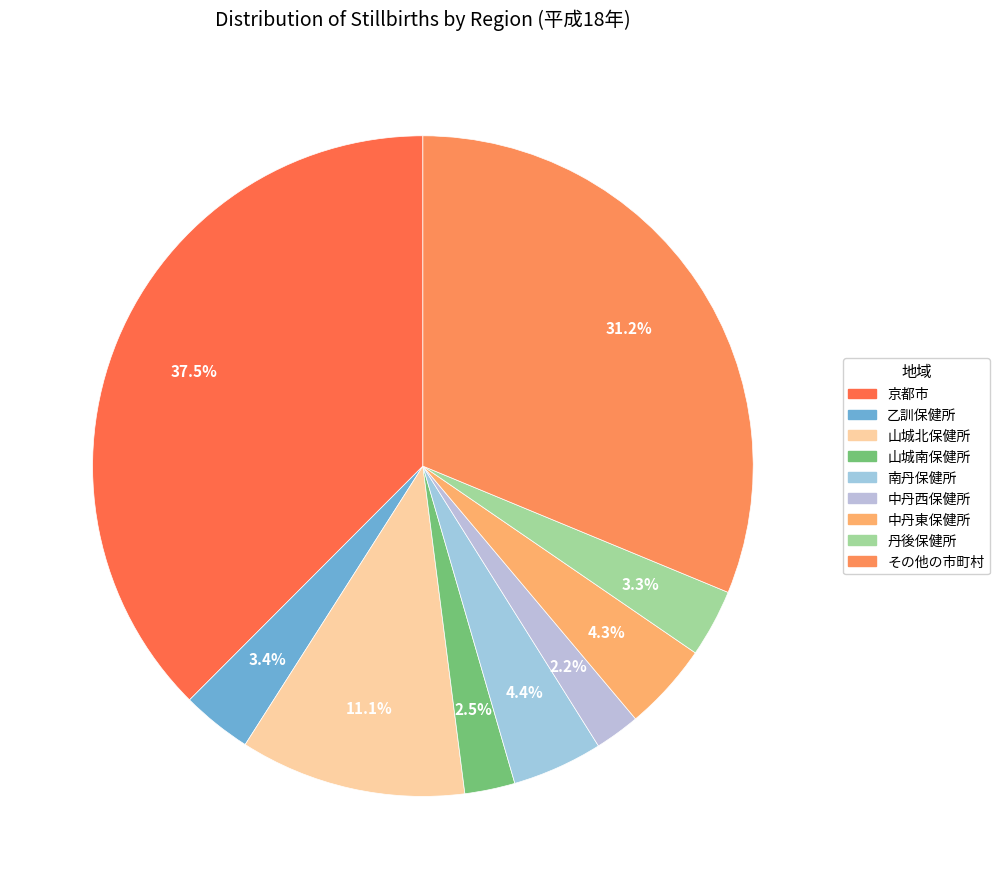

True or false: 丹後保健所 accounts for 1% of the total.

False